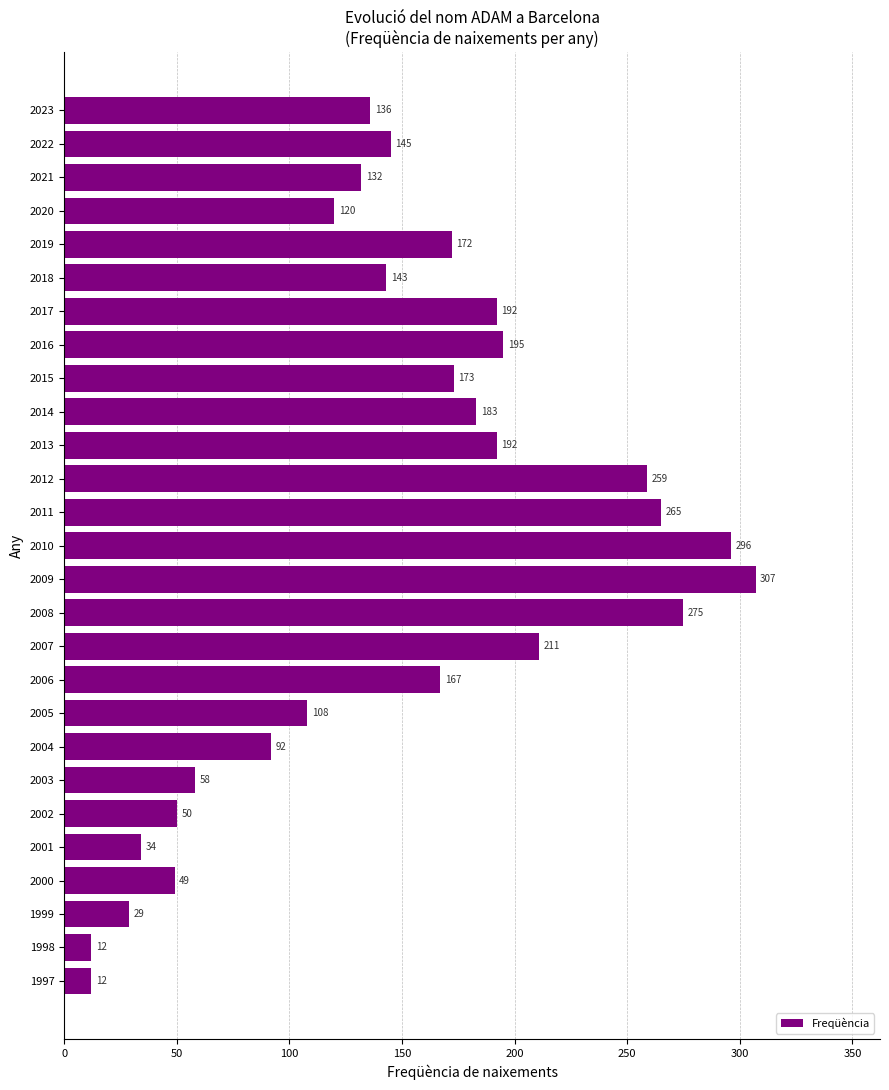

Count the number of categories in the chart.

27